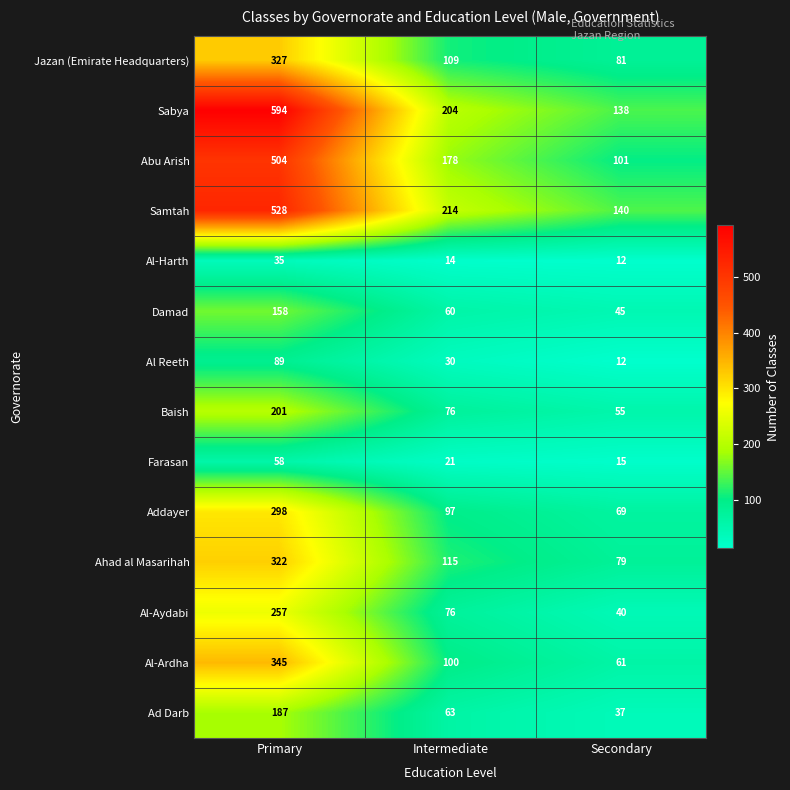

What is the sum of the Baish values at Primary and Intermediate?

277